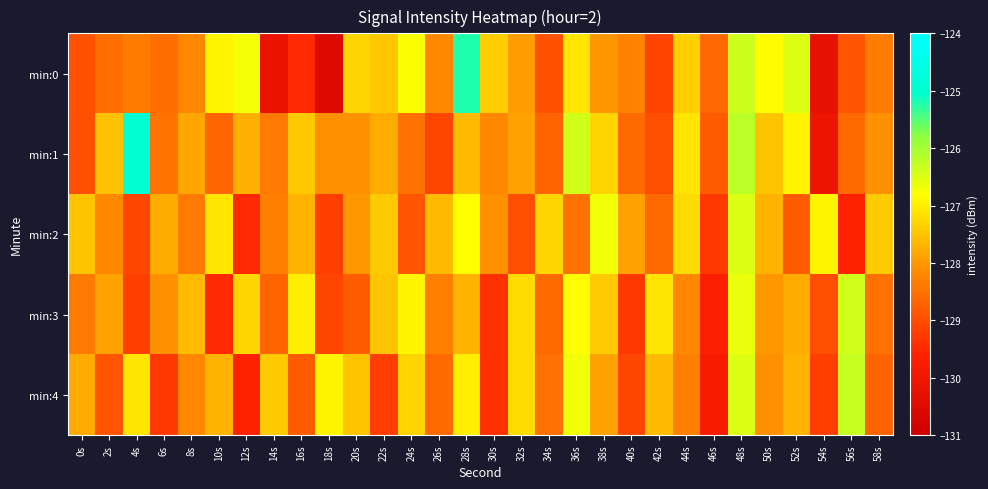

Reading left to right, extract all data points from this chart.

min:0: 0s=-128.9	2s=-128.5	4s=-128.4	6s=-128.5	8s=-128.2	10s=-126.9	12s=-126.7	14s=-130.2	16s=-129.5	18s=-130.6	20s=-127.3	22s=-127.5	24s=-126.8	26s=-128.2	28s=-125.2	30s=-127.4	32s=-128.0	34s=-128.9	36s=-127.1	38s=-128.0	40s=-128.3	42s=-129.1	44s=-127.4	46s=-128.6	48s=-126.4	50s=-126.8	52s=-126.5	54s=-130.3	56s=-128.9	58s=-128.3
min:1: 0s=-129.0	2s=-127.5	4s=-124.9	6s=-128.5	8s=-127.8	10s=-128.7	12s=-127.7	14s=-128.4	16s=-127.4	18s=-128.1	20s=-128.1	22s=-127.8	24s=-128.5	26s=-129.1	28s=-127.6	30s=-128.2	32s=-127.9	34s=-128.7	36s=-126.4	38s=-127.3	40s=-128.6	42s=-129.0	44s=-127.1	46s=-128.8	48s=-126.2	50s=-127.5	52s=-126.9	54s=-130.1	56s=-128.6	58s=-128.1
min:2: 0s=-127.5	2s=-128.2	4s=-129.1	6s=-127.8	8s=-128.4	10s=-127.1	12s=-129.5	14s=-128.3	16s=-127.7	18s=-129.2	20s=-128.0	22s=-127.4	24s=-128.9	26s=-127.6	28s=-126.8	30s=-128.1	32s=-129.0	34s=-127.3	36s=-128.5	38s=-126.7	40s=-127.9	42s=-128.6	44s=-127.2	46s=-129.3	48s=-126.5	50s=-127.7	52s=-128.8	54s=-126.9	56s=-129.6	58s=-127.4
min:3: 0s=-128.4	2s=-127.9	4s=-129.2	6s=-128.1	8s=-127.6	10s=-129.5	12s=-127.3	14s=-128.7	16s=-127.0	18s=-129.1	20s=-128.8	22s=-127.5	24s=-126.9	26s=-128.3	28s=-127.7	30s=-129.4	32s=-127.2	34s=-128.6	36s=-126.8	38s=-127.4	40s=-129.3	42s=-127.1	44s=-128.2	46s=-129.7	48s=-126.6	50s=-128.0	52s=-127.8	54s=-129.0	56s=-126.4	58s=-128.5
min:4: 0s=-127.8	2s=-128.9	4s=-127.1	6s=-129.3	8s=-128.2	10s=-127.7	12s=-129.6	14s=-127.4	16s=-128.8	18s=-126.9	20s=-127.5	22s=-129.2	24s=-127.3	26s=-128.6	28s=-127.0	30s=-129.4	32s=-127.2	34s=-128.5	36s=-126.7	38s=-127.9	40s=-129.1	42s=-127.6	44s=-128.3	46s=-129.8	48s=-126.5	50s=-128.1	52s=-127.7	54s=-129.2	56s=-126.3	58s=-128.7